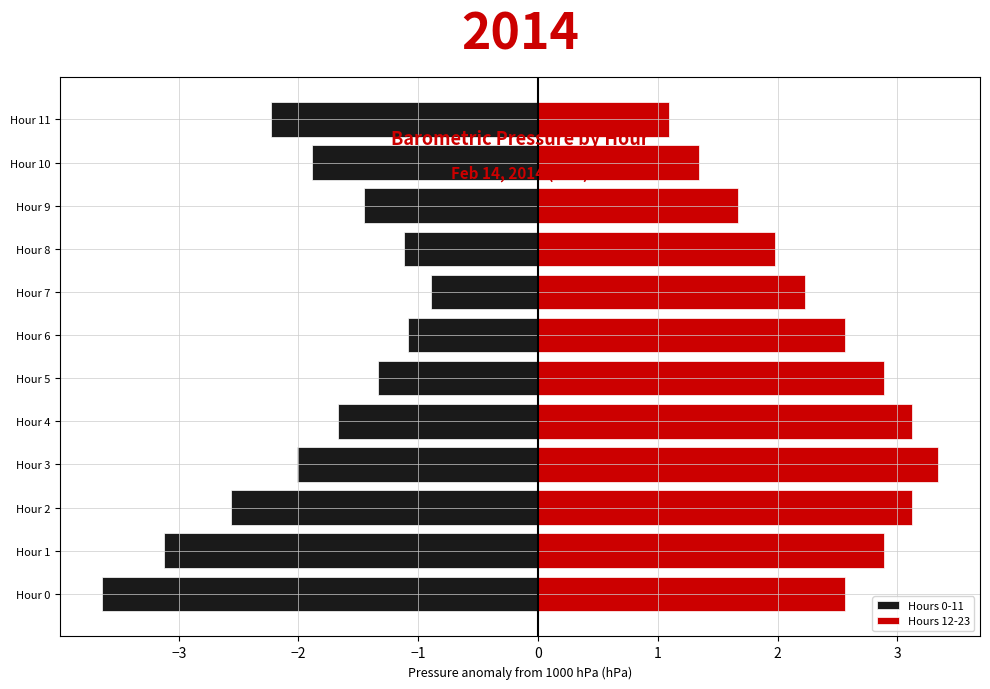

What is the average value of the Hours 12-23 series?

2.4